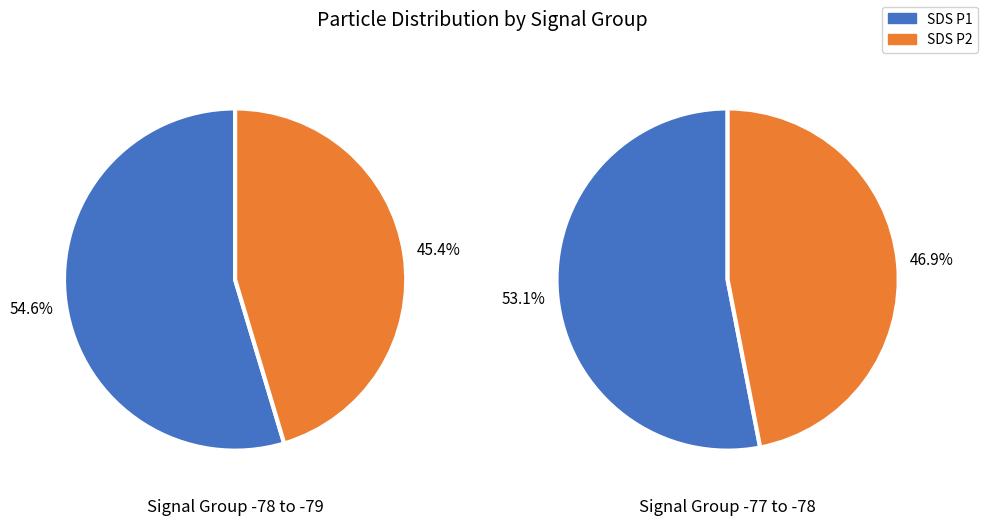

At 14, list the series in order from smallest to largest.

SDS_P2, SDS_P1